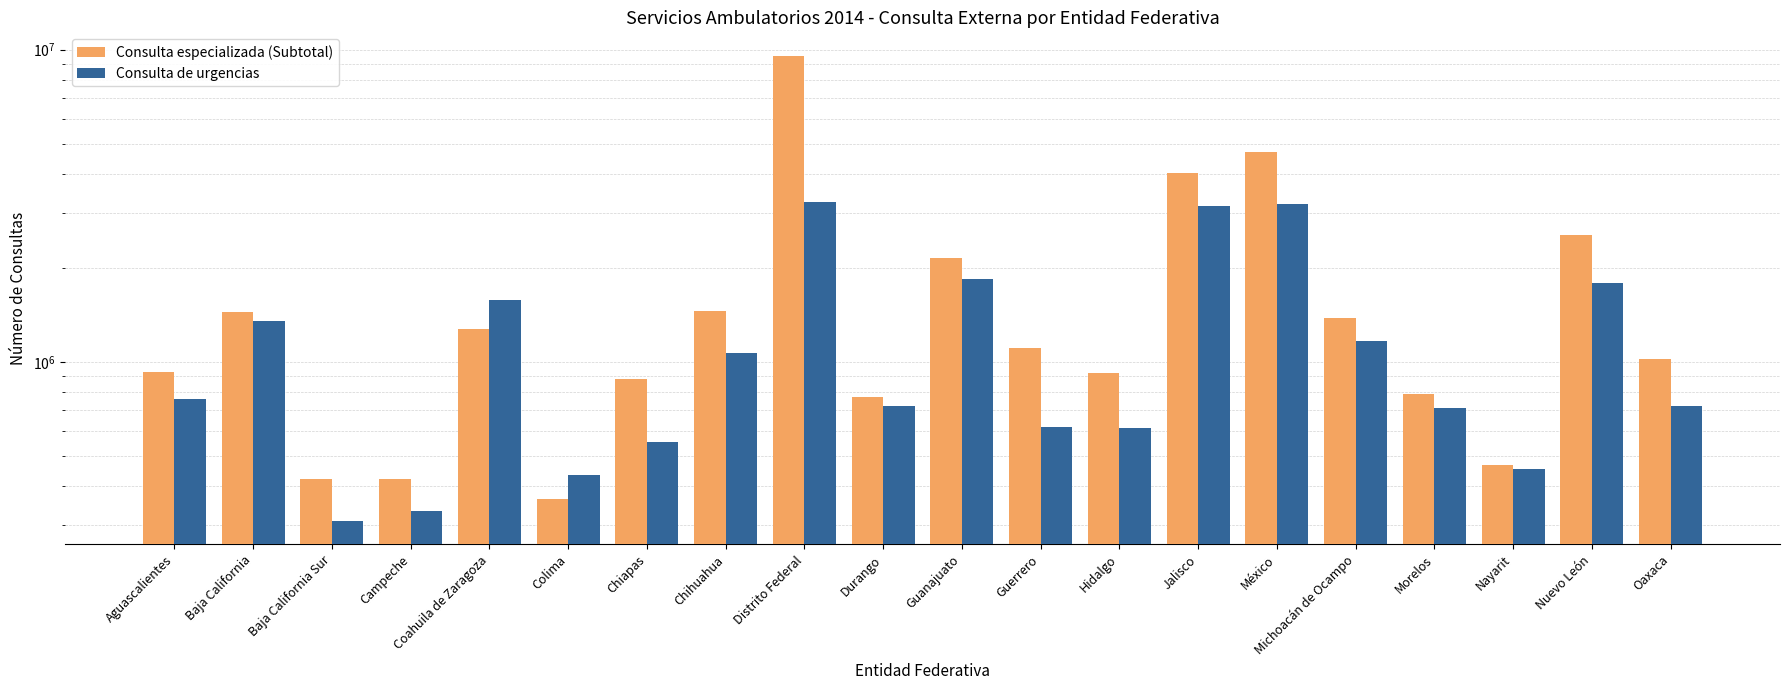

Reading right to left, list all the values displayed in this chart.

Consulta especializada (Subtotal): Oaxaca=1025021	Nuevo León=2551927	Nayarit=466170	Morelos=790052	Michoacán de Ocampo=1386199	México=4693981	Jalisco=4024229	Hidalgo=919616	Guerrero=1111135	Guanajuato=2144775	Durango=772855	Distrito Federal=9565788	Chihuahua=1454053	Chiapas=884344	Colima=364430	Coahuila de Zaragoza=1275918	Campeche=423144	Baja California Sur=423097	Baja California=1442613	Aguascalientes=931627
Consulta de urgencias: Oaxaca=723700	Nuevo León=1793344	Nayarit=452493	Morelos=713710	Michoacán de Ocampo=1168606	México=3201769	Jalisco=3146793	Hidalgo=616371	Guerrero=617385	Guanajuato=1836687	Durango=720997	Distrito Federal=3245884	Chihuahua=1071769	Chiapas=552391	Colima=432854	Coahuila de Zaragoza=1582121	Campeche=333830	Baja California Sur=309721	Baja California=1353546	Aguascalientes=762249